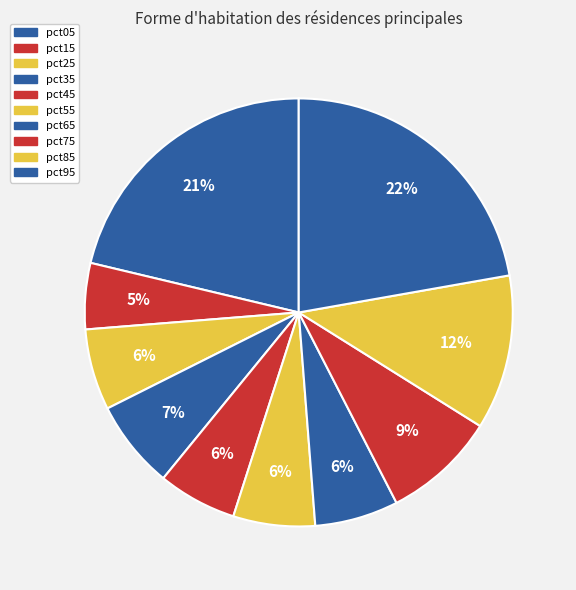

To the nearest percent, what is the average slice percentage?

10%